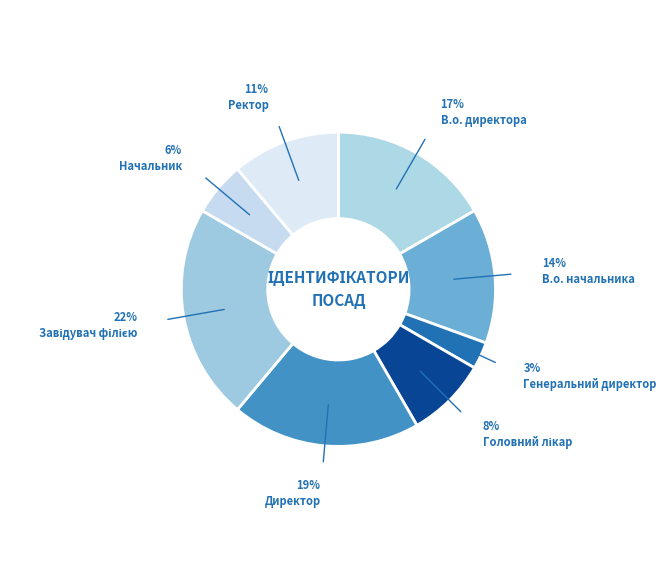

What percentage is the Начальник slice, to the nearest percent?

6%